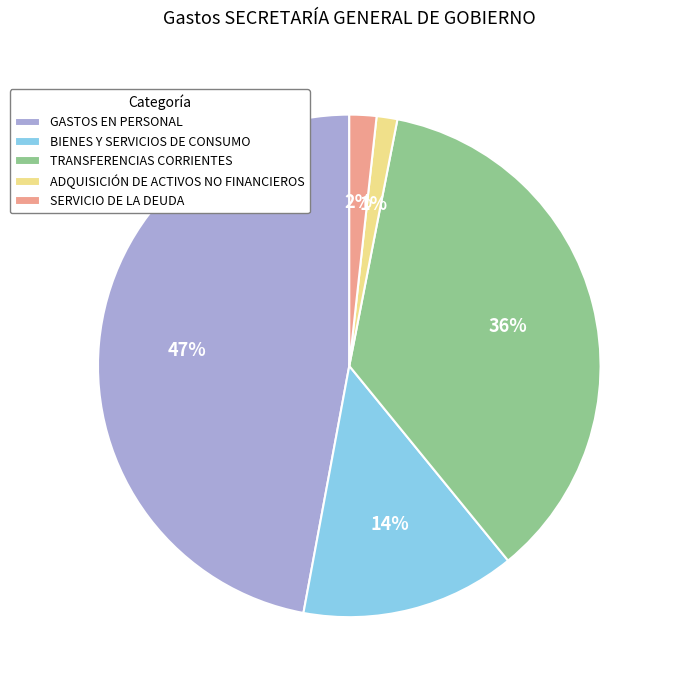

To the nearest percent, what is the combined percentage of TRANSFERENCIAS CORRIENTES and BIENES Y SERVICIOS DE CONSUMO?

50%